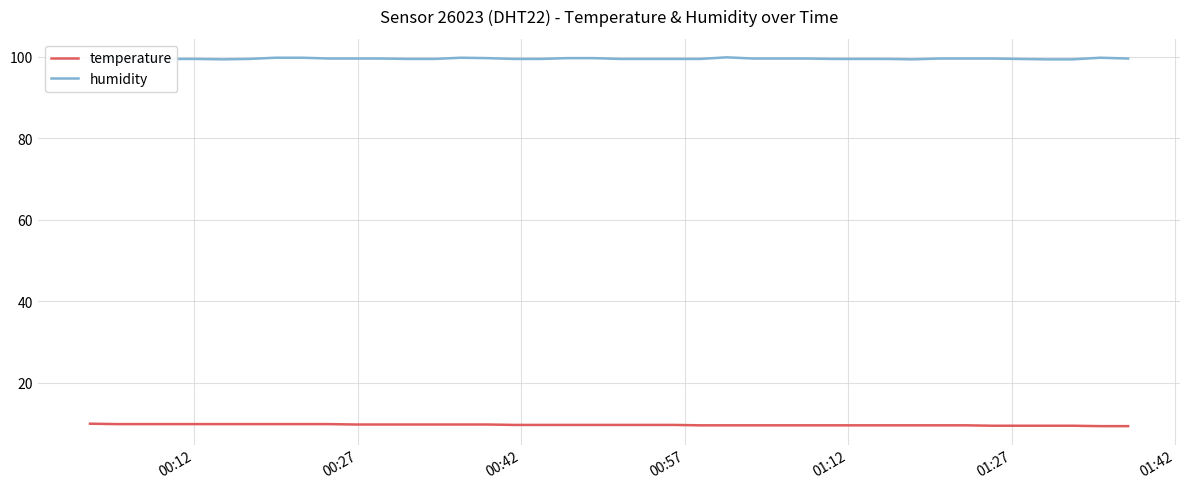

Which series has the largest total across all categories?

humidity